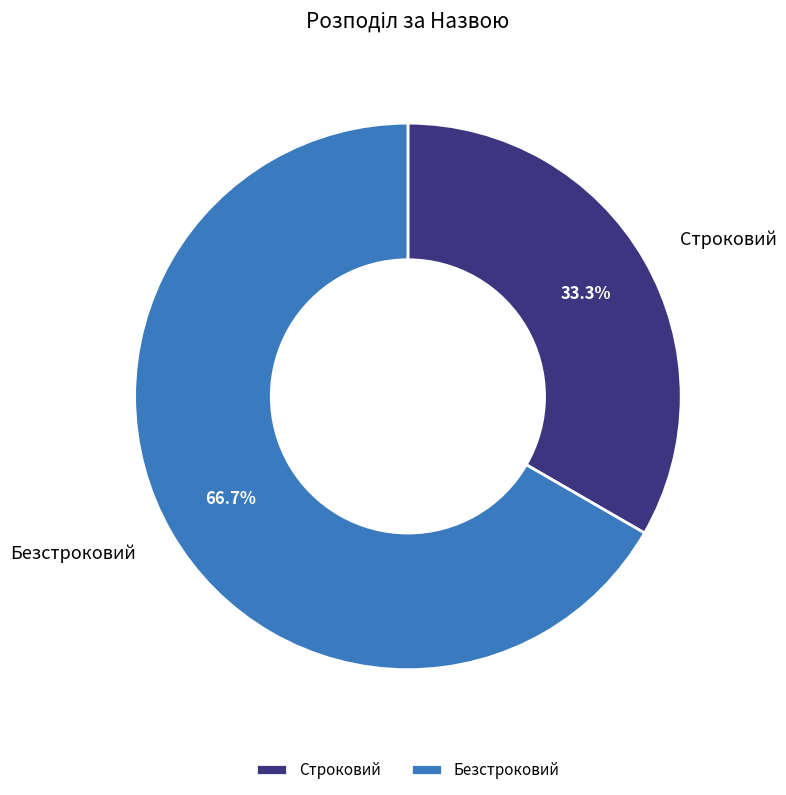

How many slices are in this pie chart?

2